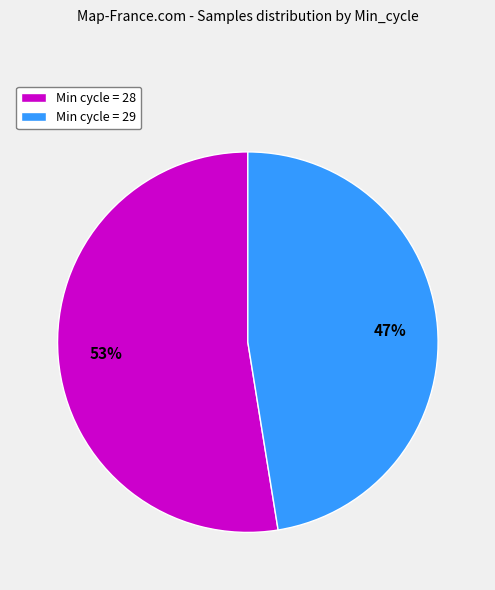

What is the ratio of the value at Min cycle = 29 to the value at Min cycle = 28?

0.9